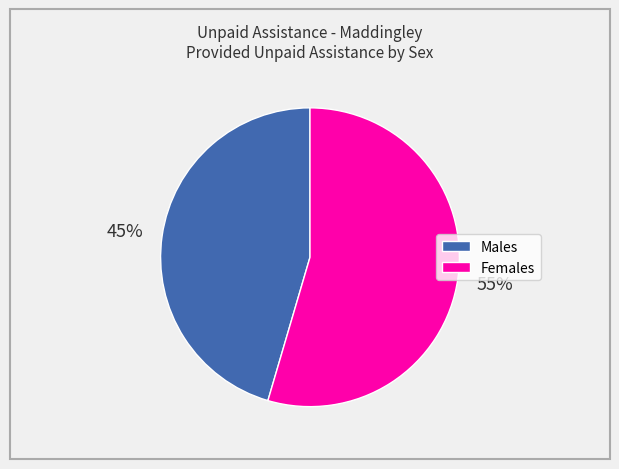

To the nearest percent, what is the combined percentage of Males and Females?

100%